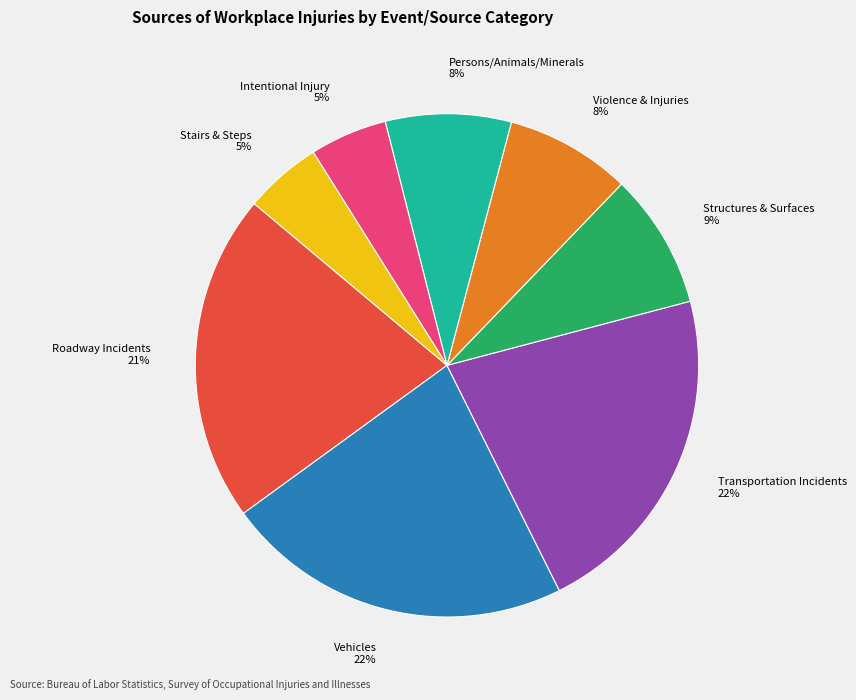

How many segments does this pie chart have?

8